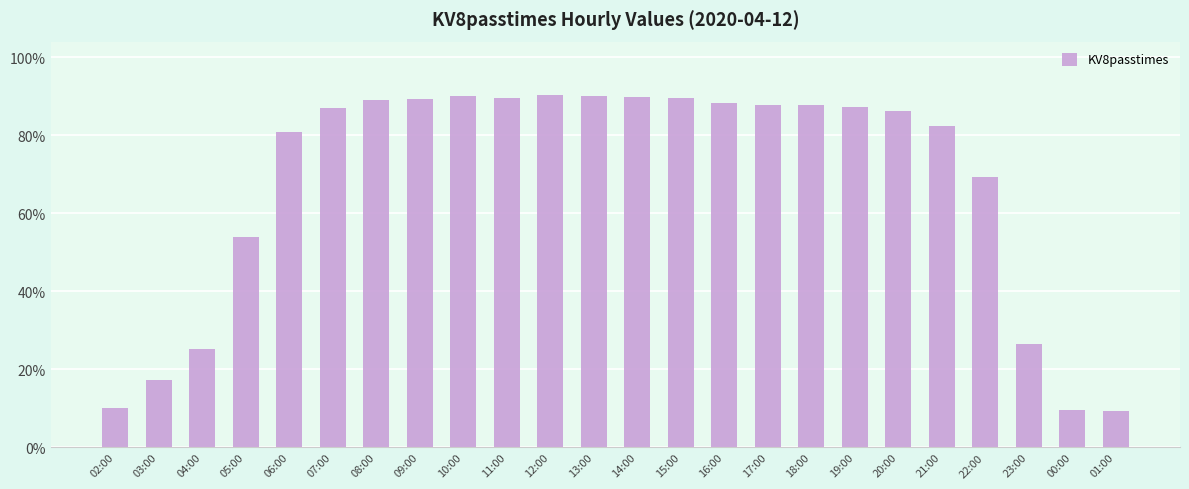

Which has a higher value, 10:00 or 21:00?

10:00